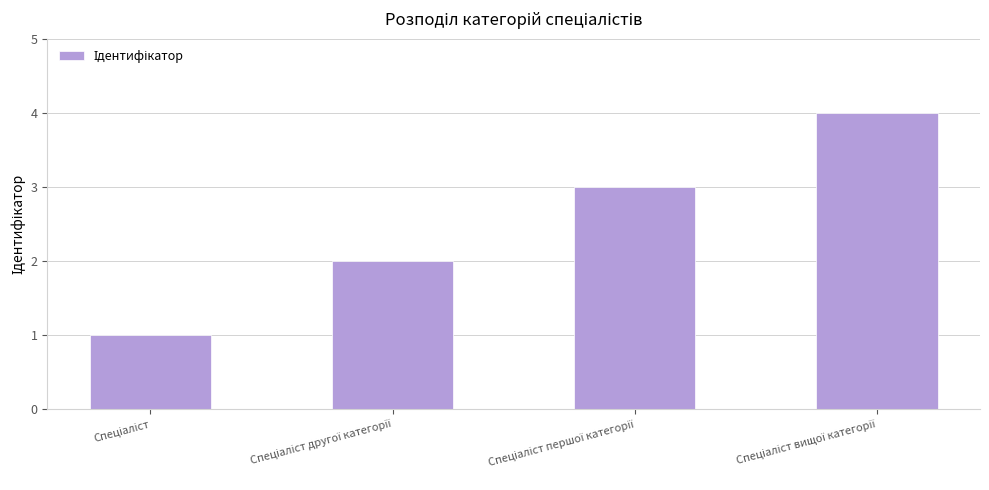

Count the values in the range 2 to 4.

3